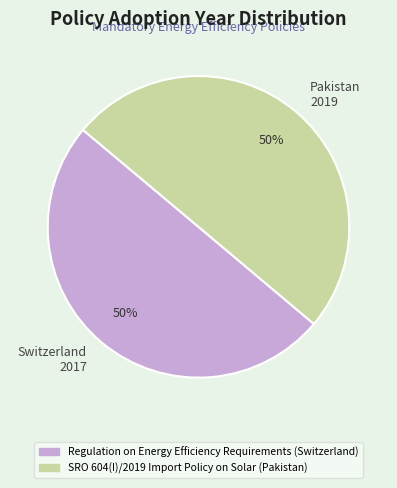

What is the ratio of the value at Switzerland 2017 to the value at Pakistan 2019?

1.0